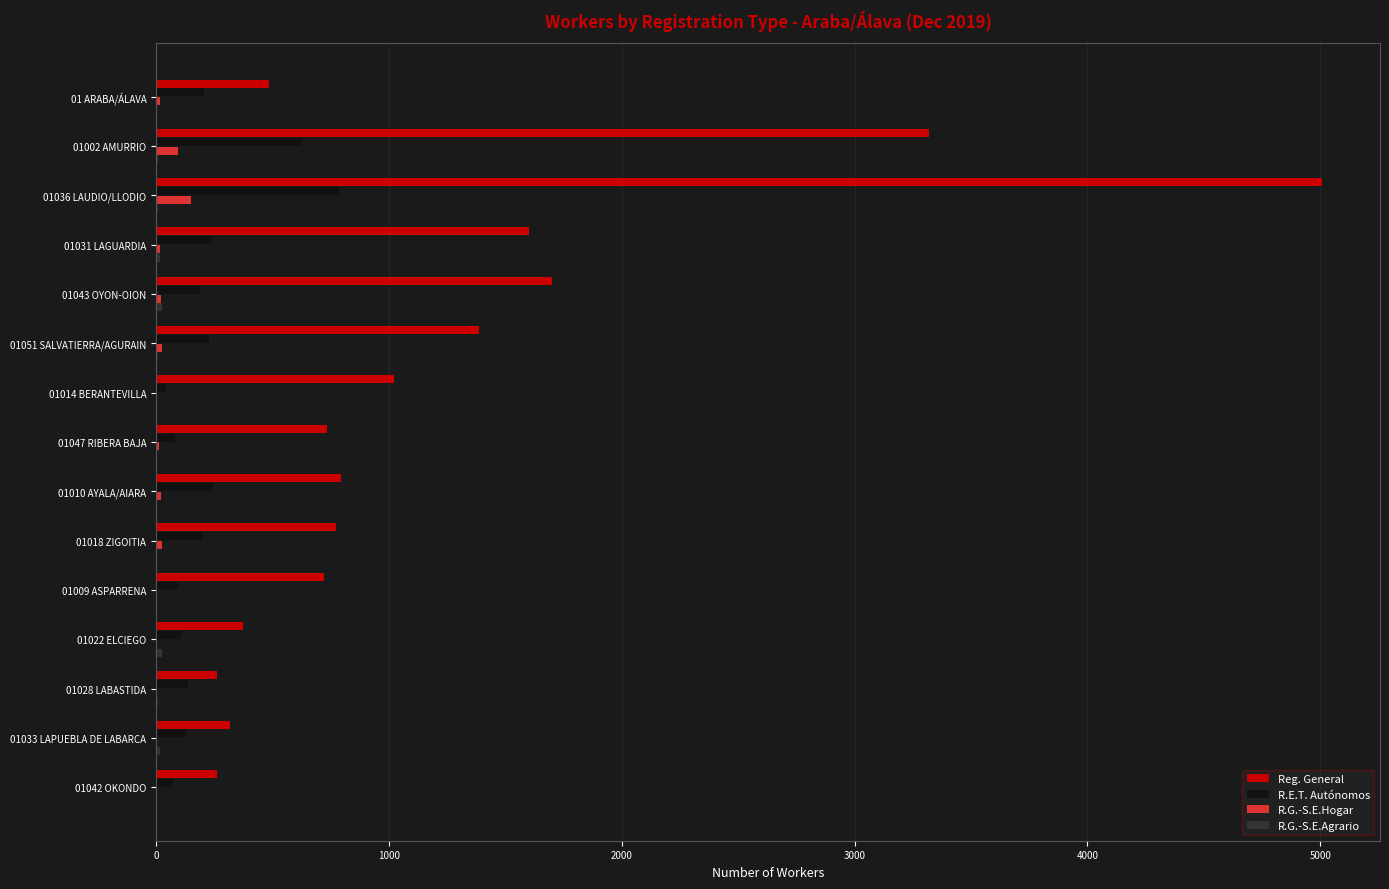

Which series has the largest total across all categories?

Reg. General